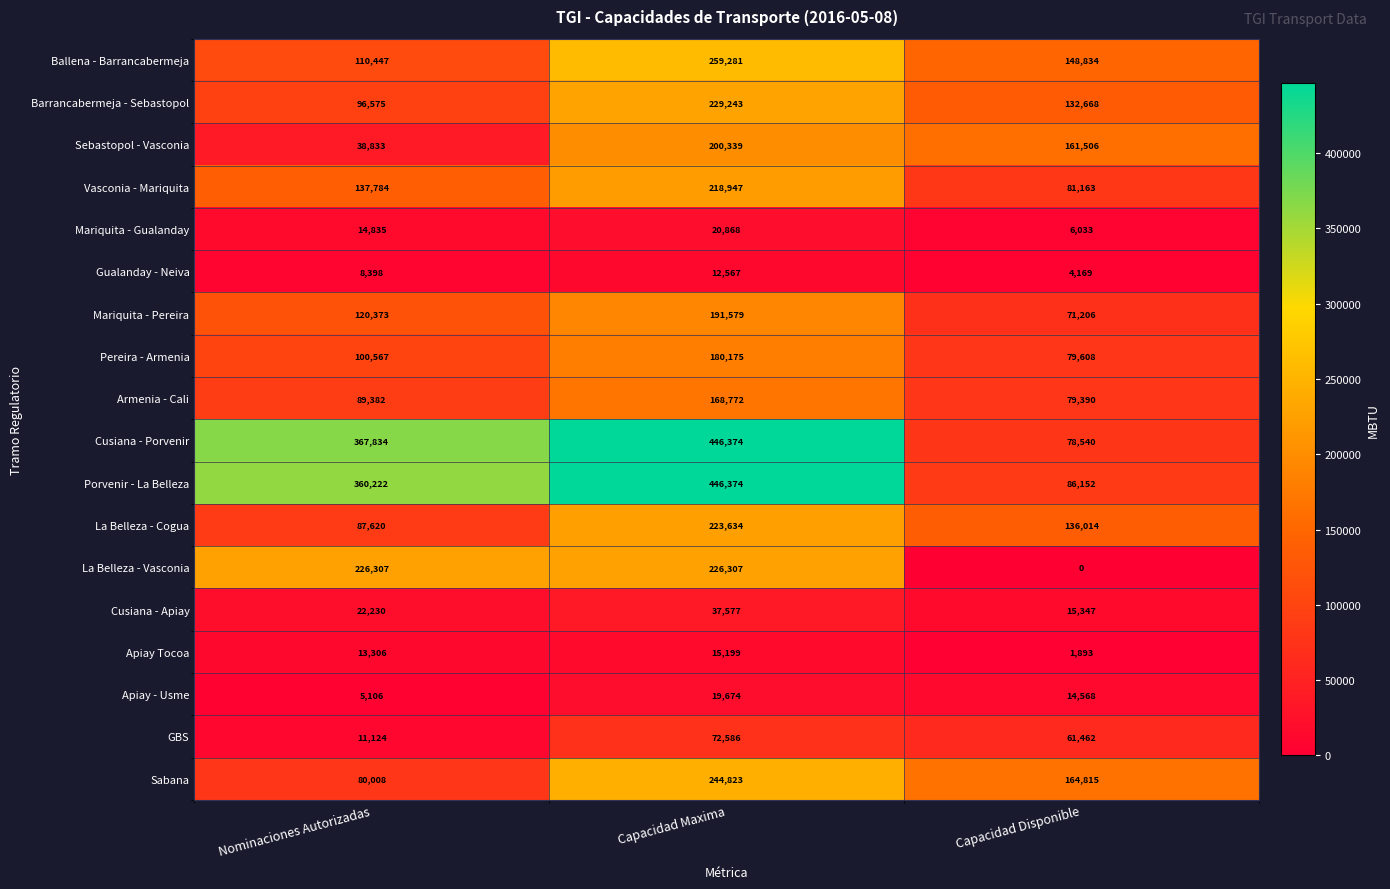

Rank the categories by Apiay - Usme value from highest to lowest.

Capacidad Maxima, Capacidad Disponible, Nominaciones Autorizadas